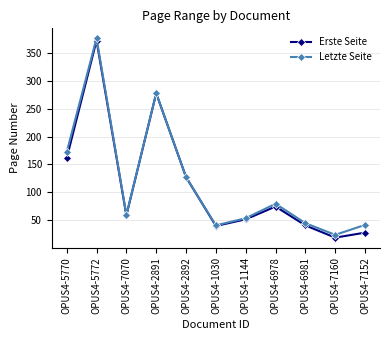

What position from the left is OPUS4-7070?

3